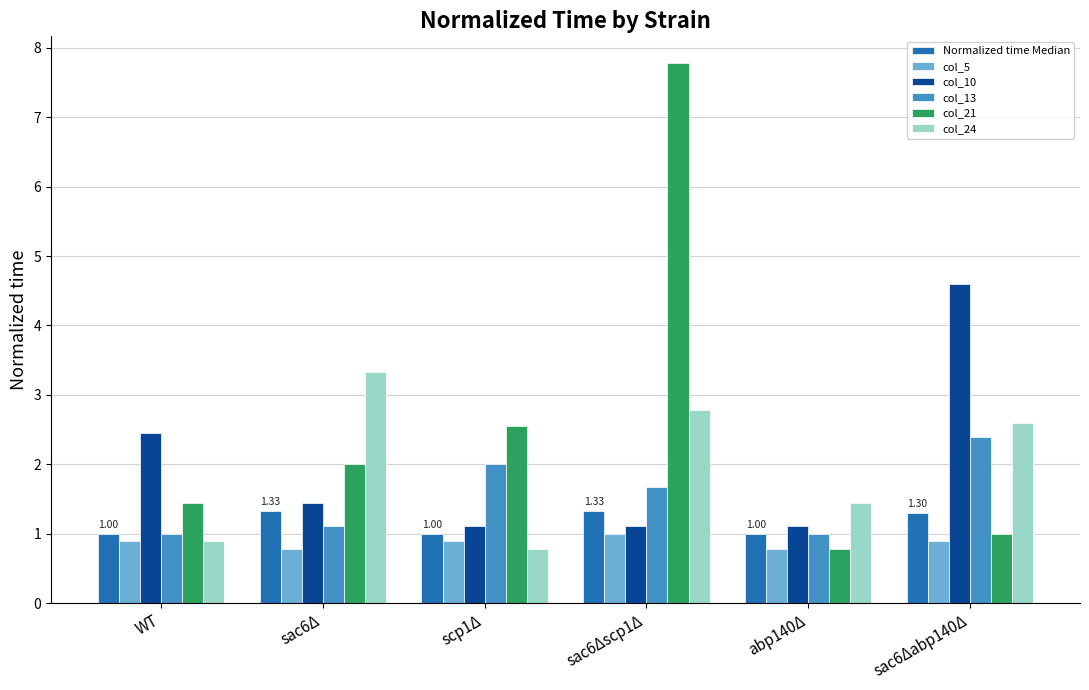

What is the difference between the highest and lowest values at abp140Δ?

0.7